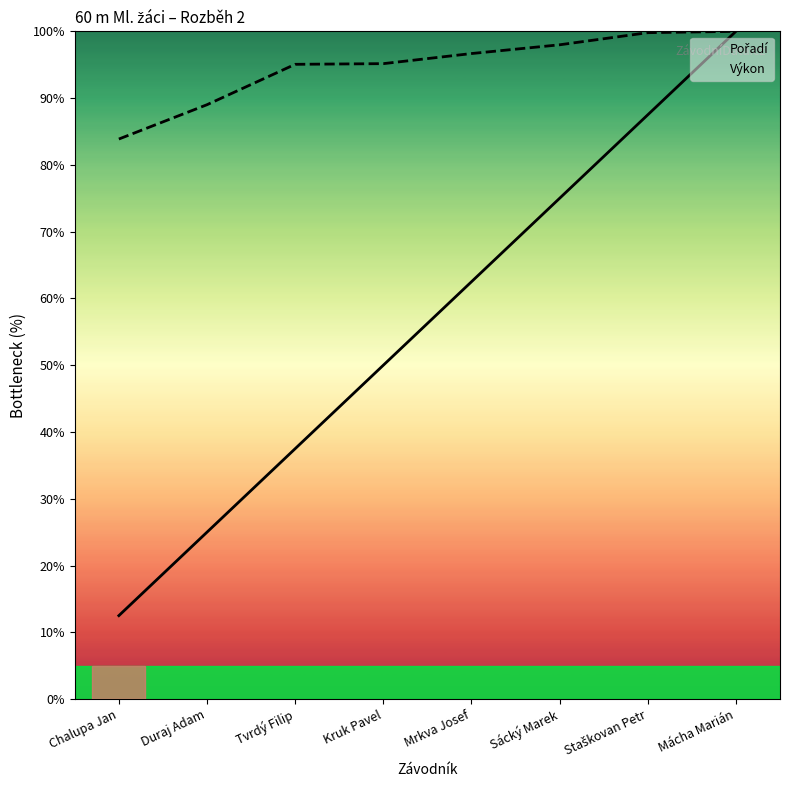

What is the average value of the Výkon series?

94.7